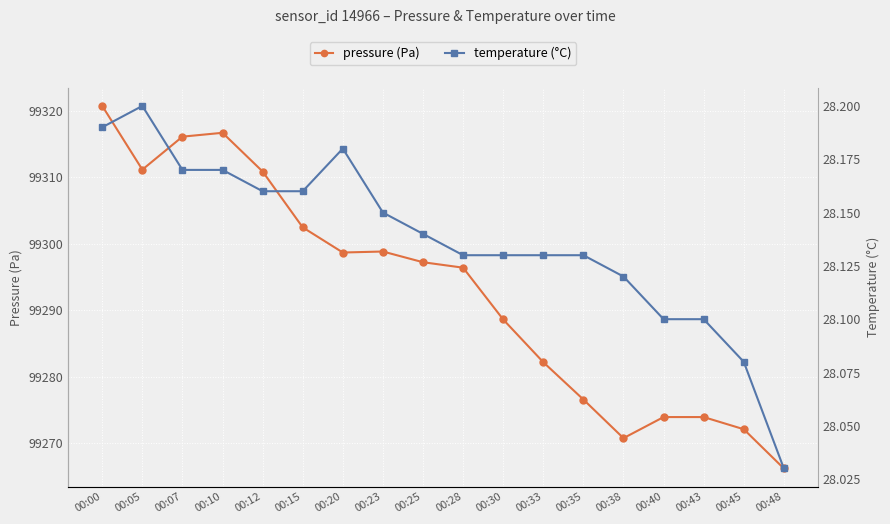

True or false: temperature (°C) and pressure (Pa) intersect in this chart.

False